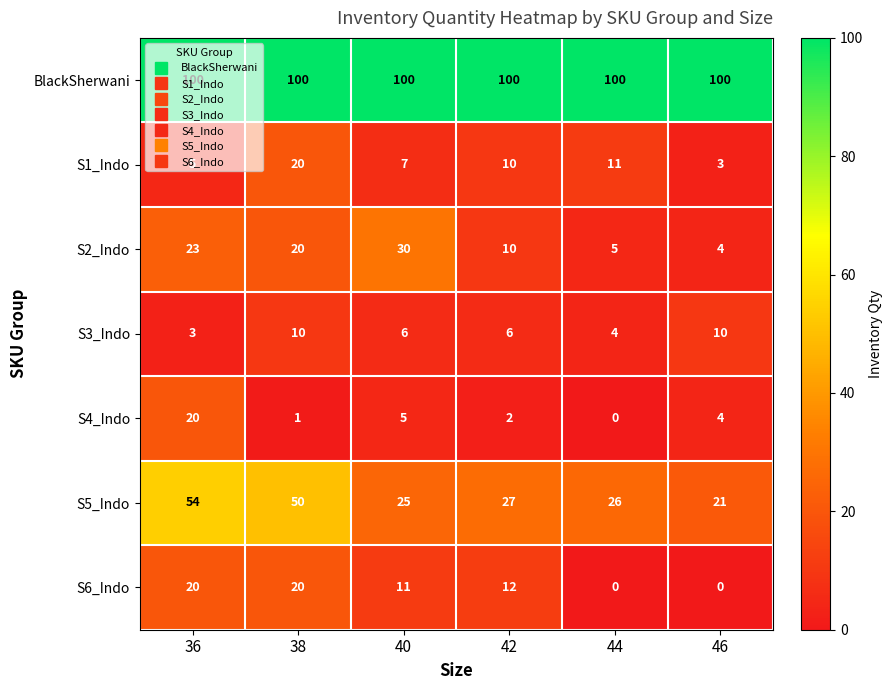

Which series has the largest range (max minus min)?

S5_Indo